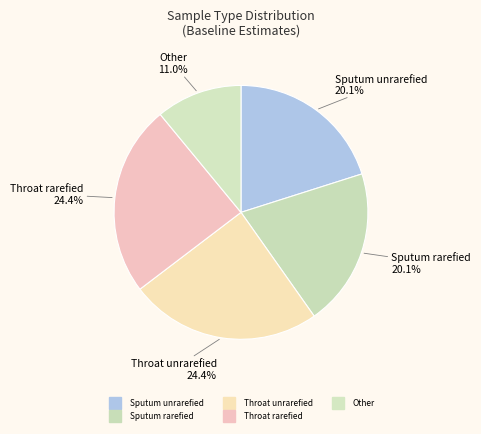

Count the number of slices in the pie.

5